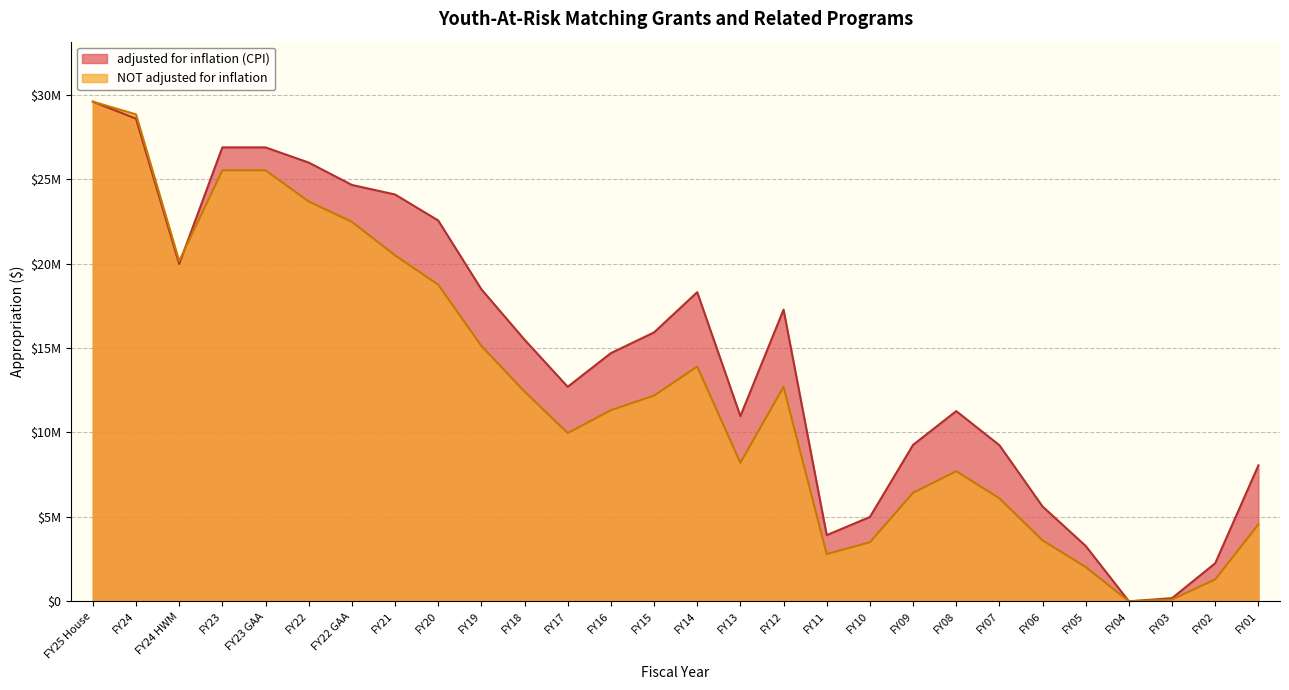

Which series has the largest range (max minus min)?

adjusted for inflation (CPI)